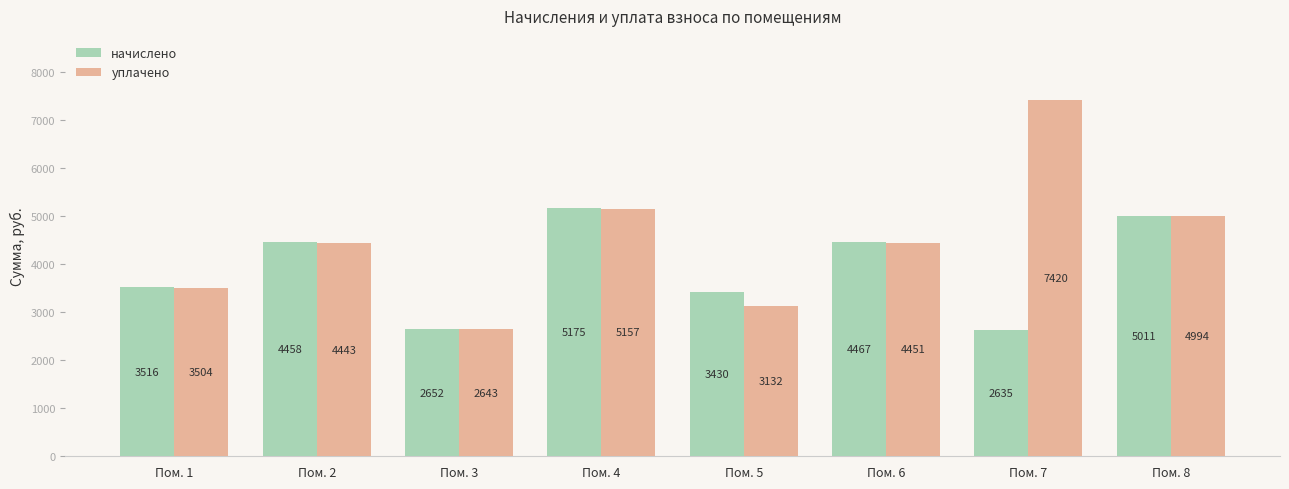

Where does the уплачено series first go above 4451?

Пом. 4